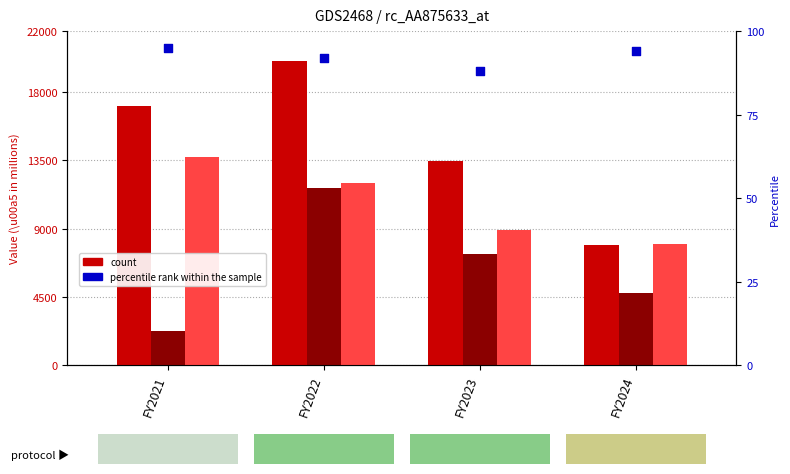

Which series reaches the minimum Y coordinate?

percentile rank within the sample